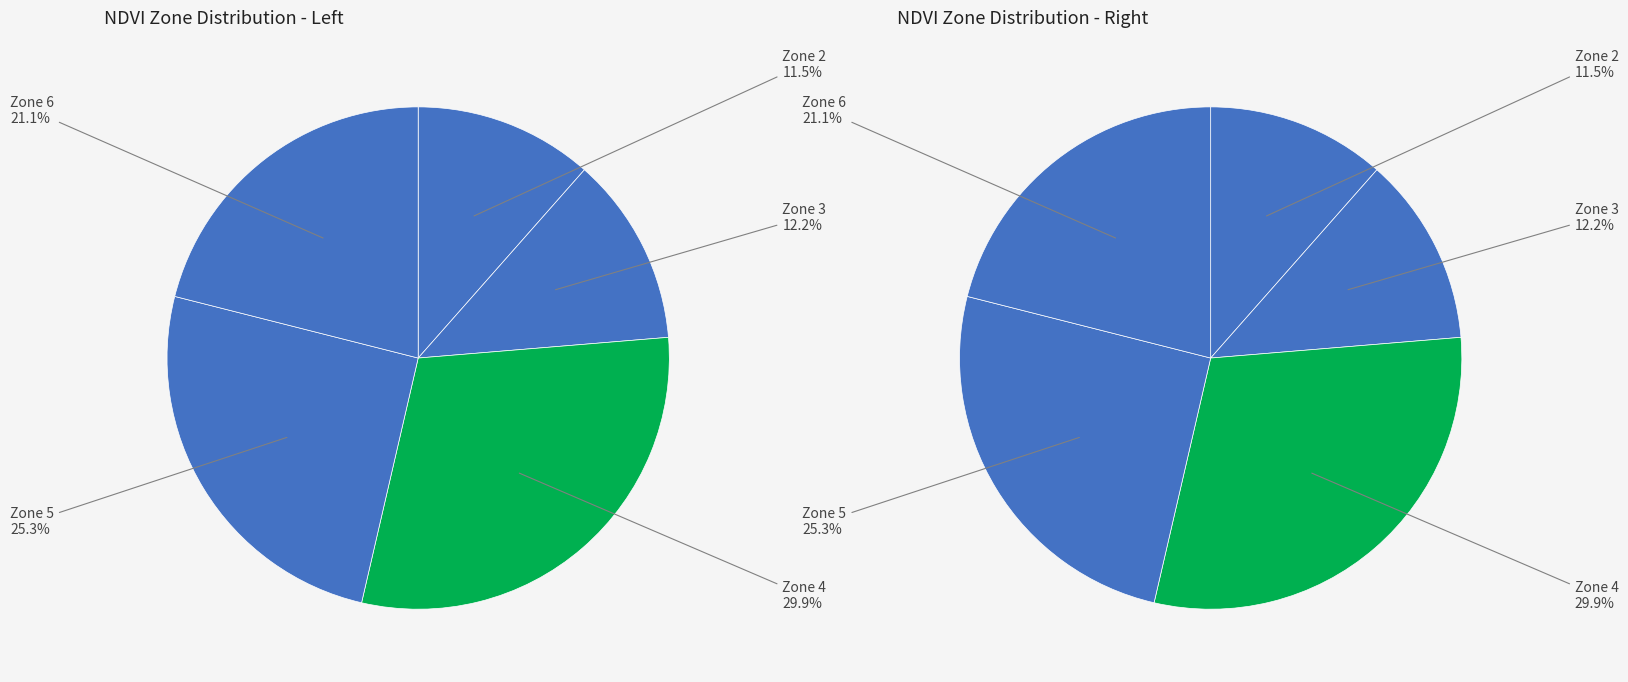

Is there a majority slice in this chart?

No